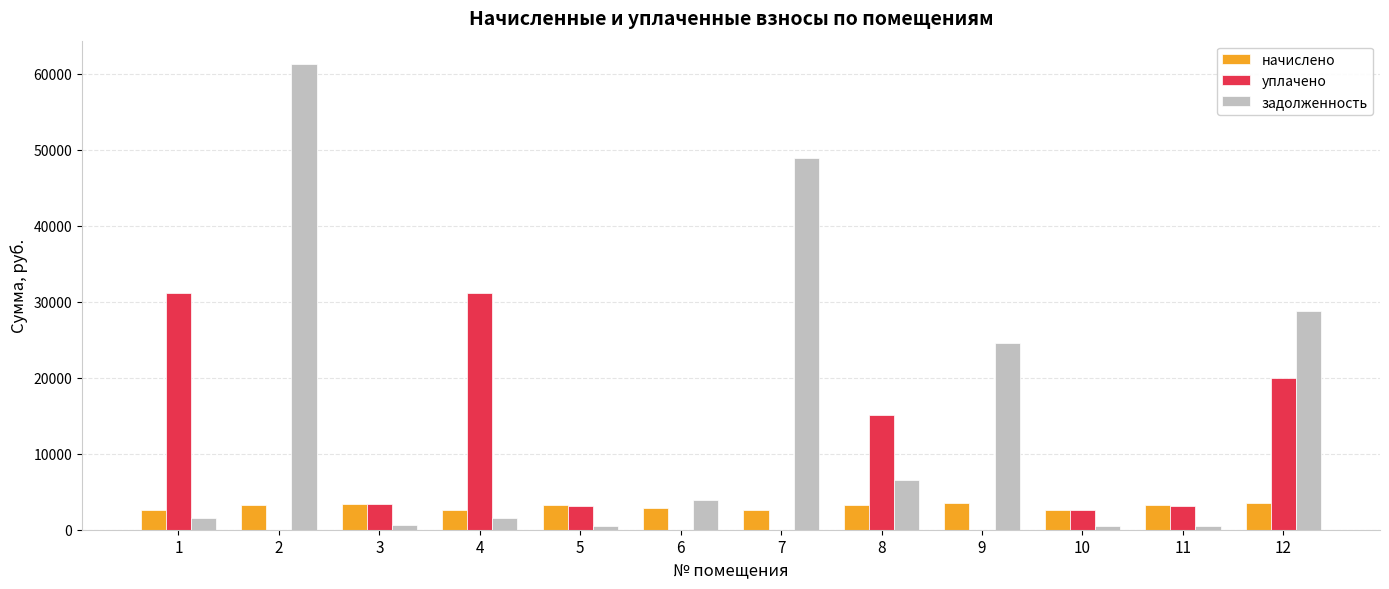

What is the sum of all начислено values?

36609.1